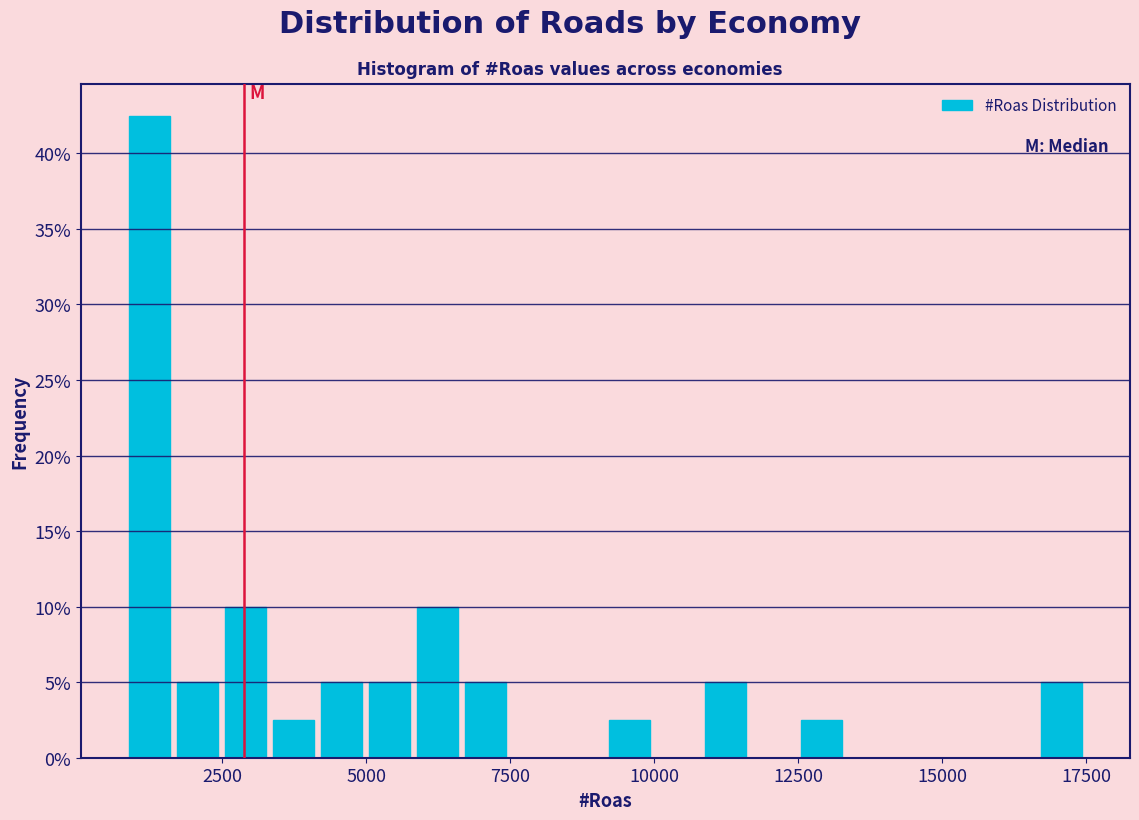

Around what value on the x-axis is the tallest bar? Give the approximate position of its centre, as read against the axis.

1000